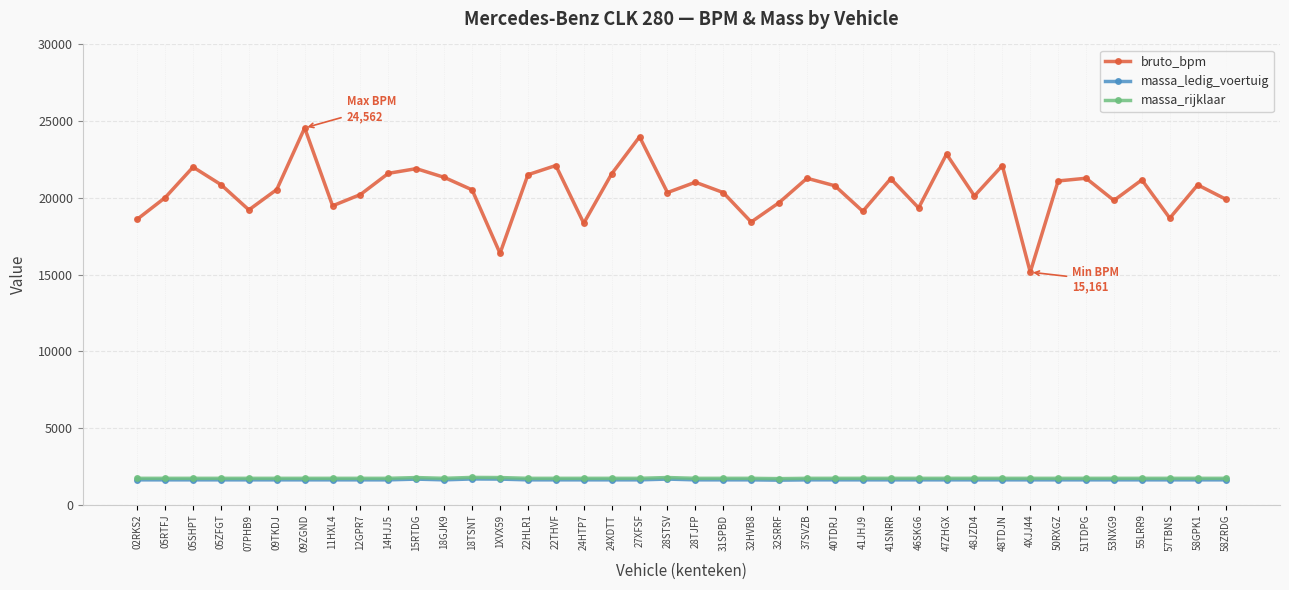

At how many categories does at least one series exceed 5632?

40